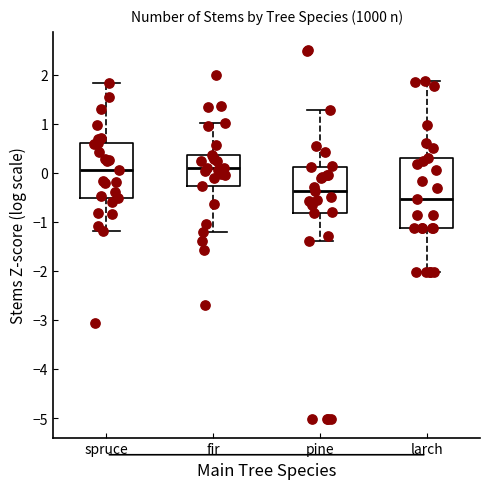

Where does the lower whisker of the box for spruce end on the y-axis? The values are not printed on the chart, so give them approximately, as read against the axis.

-1.2